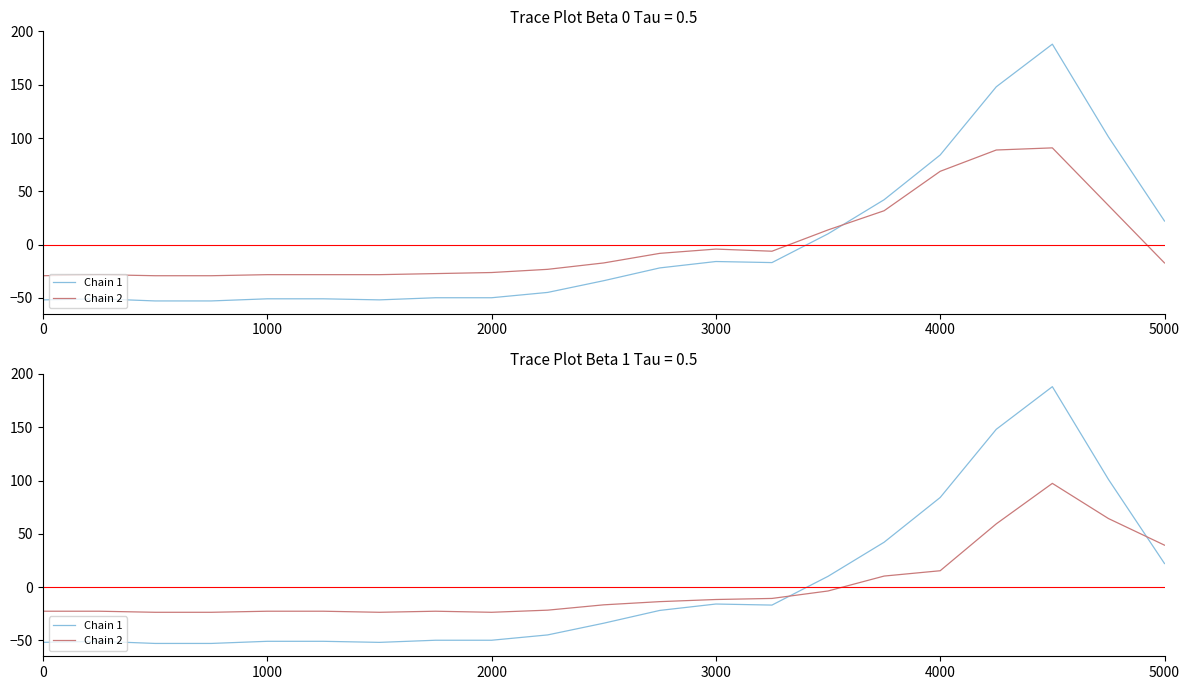

At which label does Chain 2 reach its peak?

18